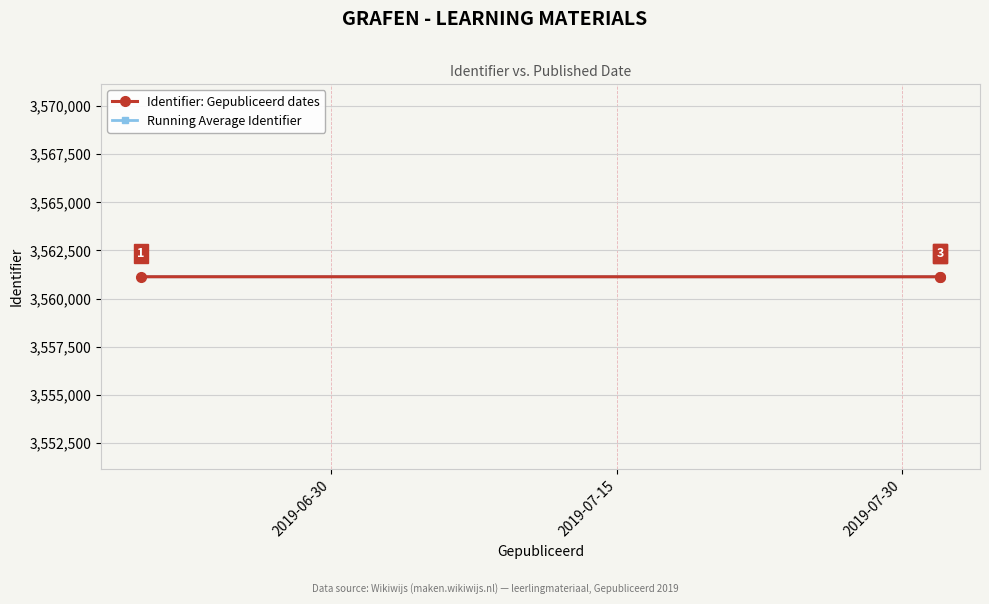

What is the sum of all Identifier: Gepubliceerd dates values?

10683399